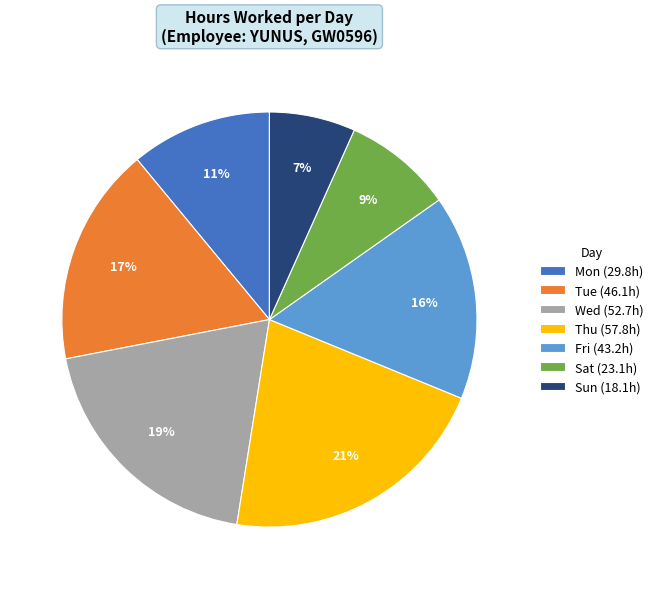

Count the number of slices in the pie.

7